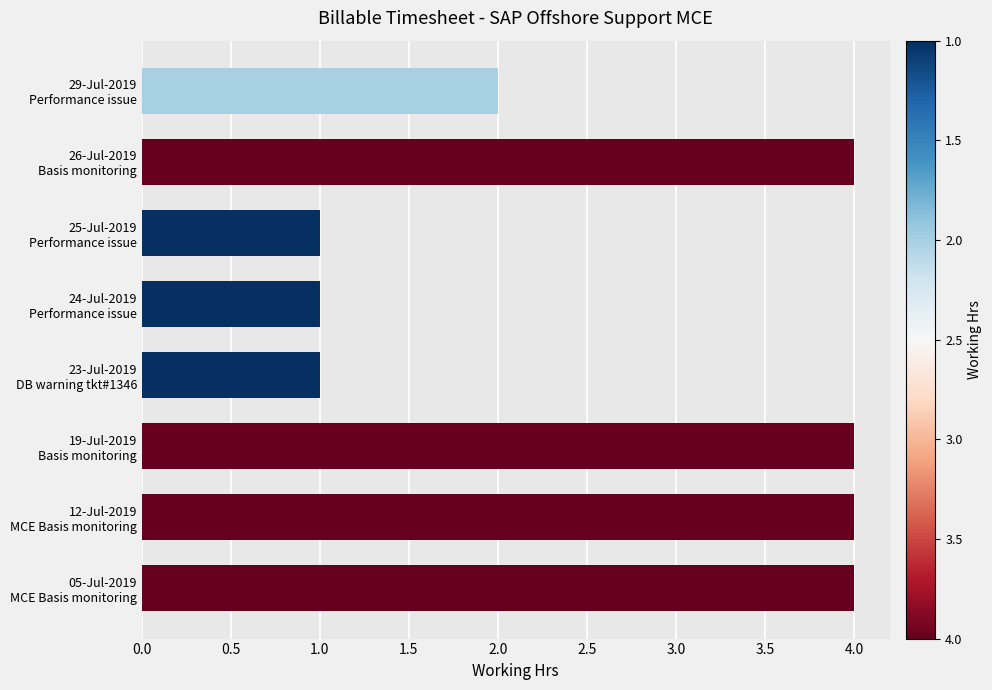

What is the difference between the maximum and minimum values?

3